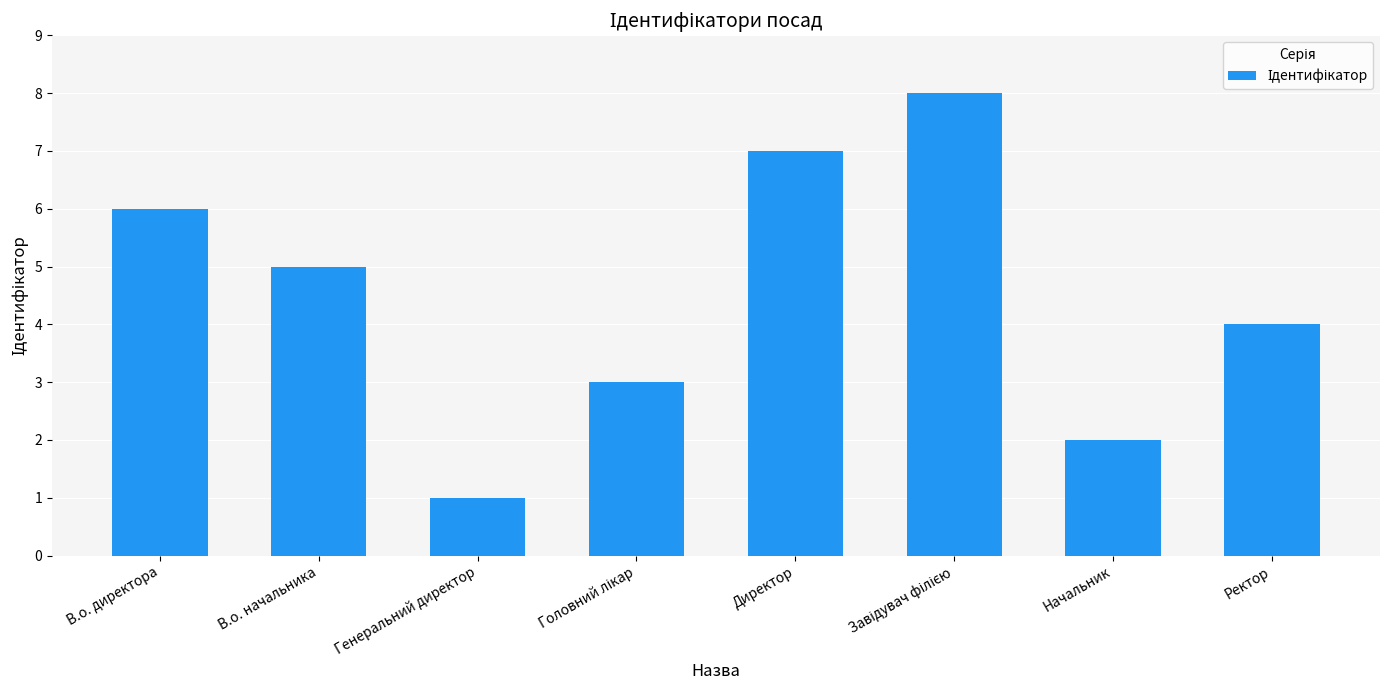

Reading right to left, transcribe all the data shown in this chart.

4	2	8	7	3	1	5	6